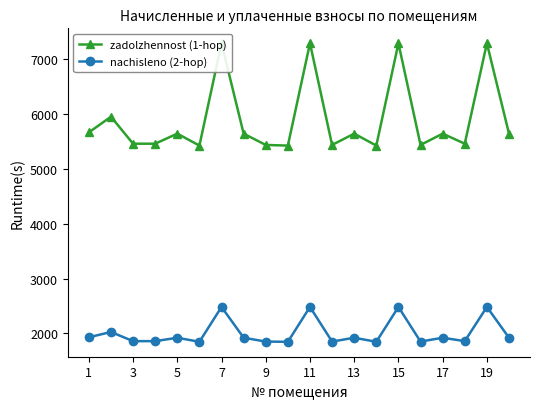

True or false: nachisleno (2-hop) has more than 0 interior local peaks.

True